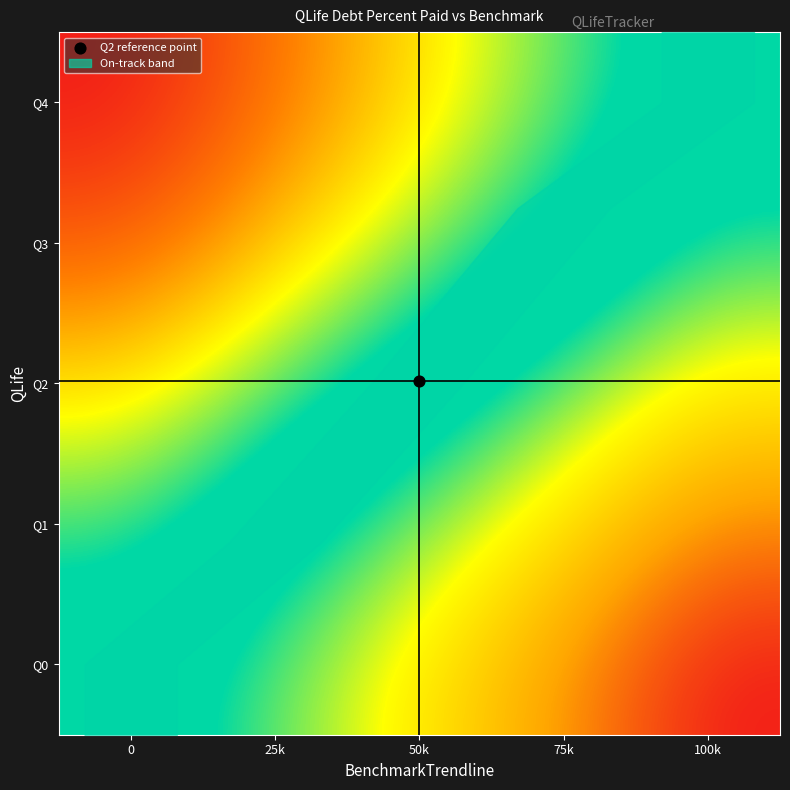

Reading left to right, extract all data points from this chart.

Q0: 0=0.0	25k=-25.0	50k=-50.0	75k=-75.0	100k=-100.0
Q1: 0=21.7	25k=-3.3	50k=-28.3	75k=-53.3	100k=-78.3
Q2: 0=50.4	25k=25.4	50k=0.4	75k=-24.6	100k=-49.6
Q3: 0=81.2	25k=56.2	50k=31.2	75k=6.2	100k=-18.8
Q4: 0=100.0	25k=75.0	50k=50.0	75k=25.0	100k=0.0